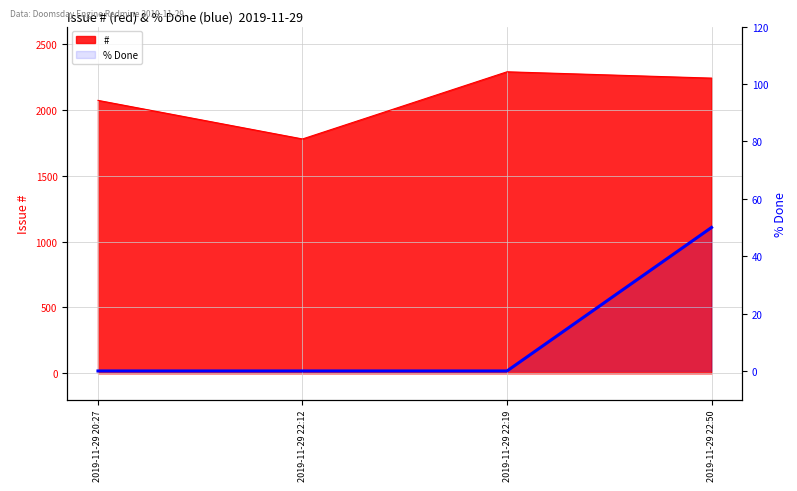

Which label corresponds to the smallest value in the chart?

2019-11-29 20:27